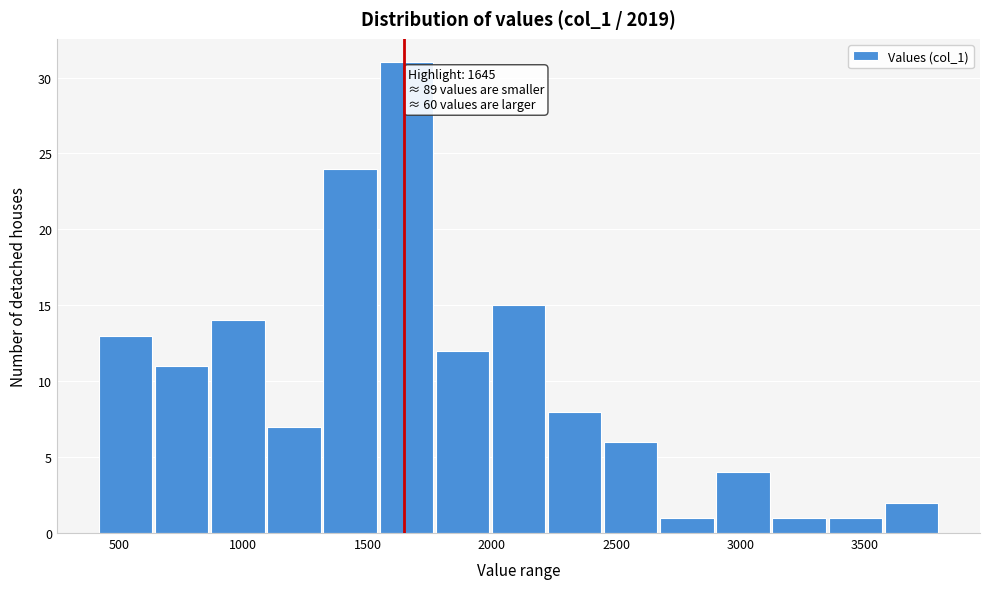

Which range on the x-axis has the tallest bar?

1550 to 1750